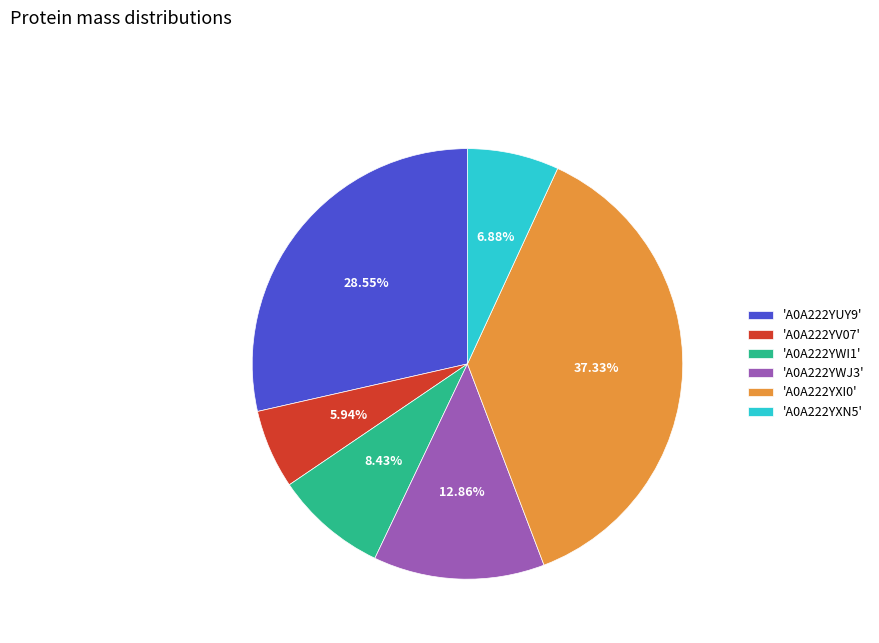

To the nearest percent, what is the difference between the largest and smallest slice percentages?

31%